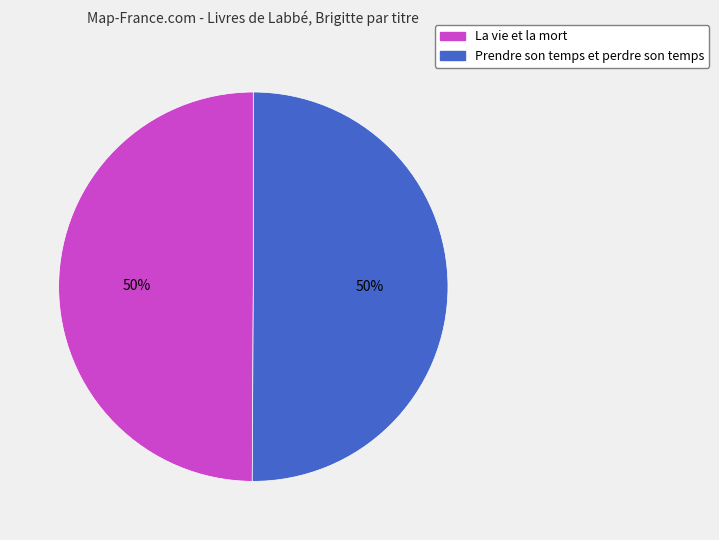

Approximately how many times larger is the value at Prendre son temps et perdre son temps compared to La vie et la mort?

1.0